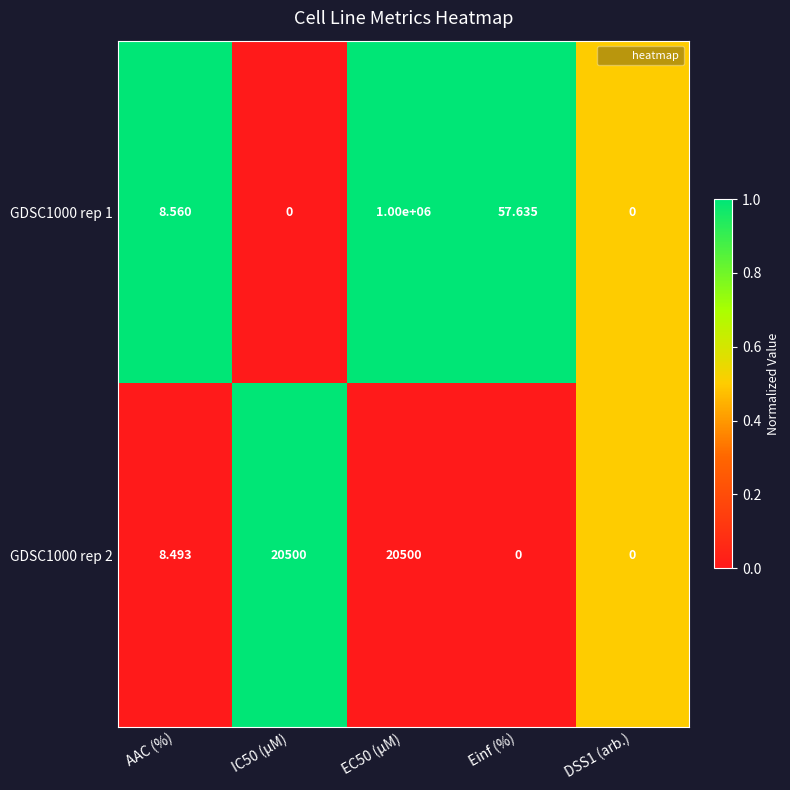

Where is GDSC1000 rep 2 nearest to the value 10250?

AAC (%)